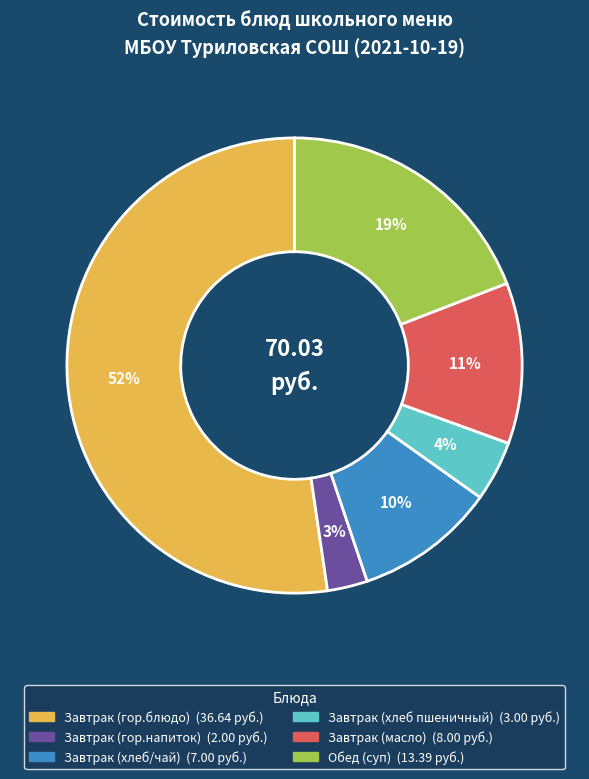

How many segments does this pie chart have?

6